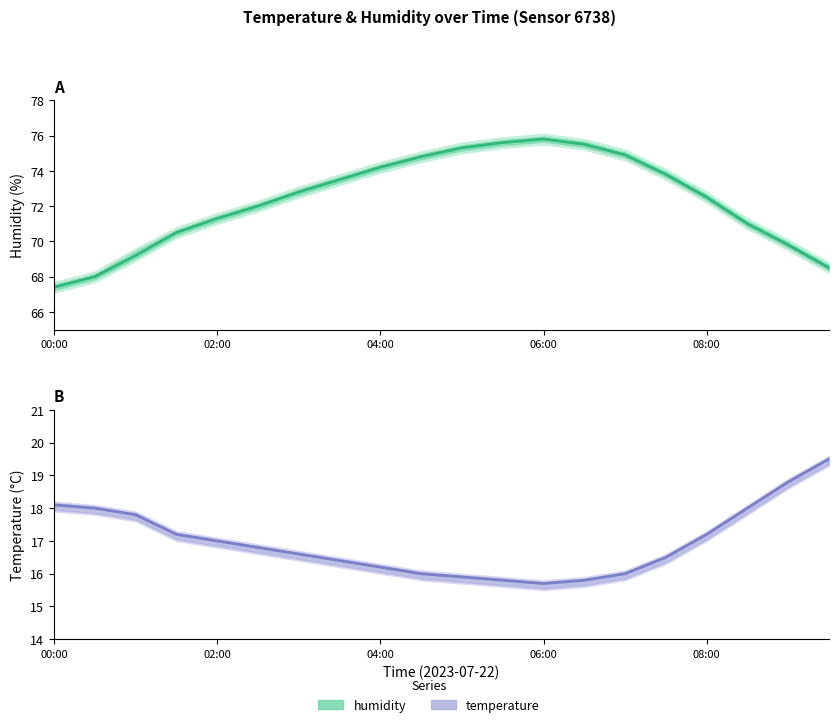

Does the chart have visible grid lines?

No